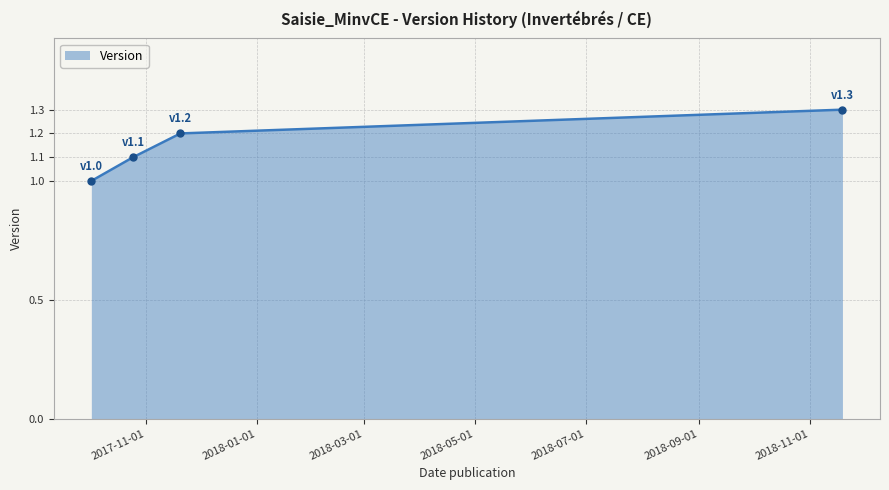

True or false: the data has more than 2 interior local peaks.

False